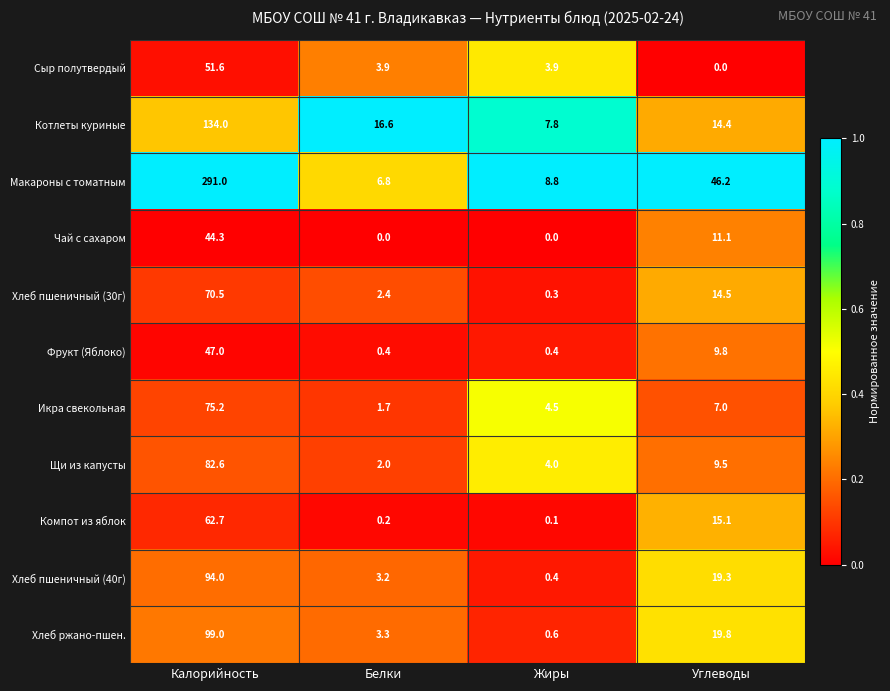

Which category has the highest value across all series?

Калорийность